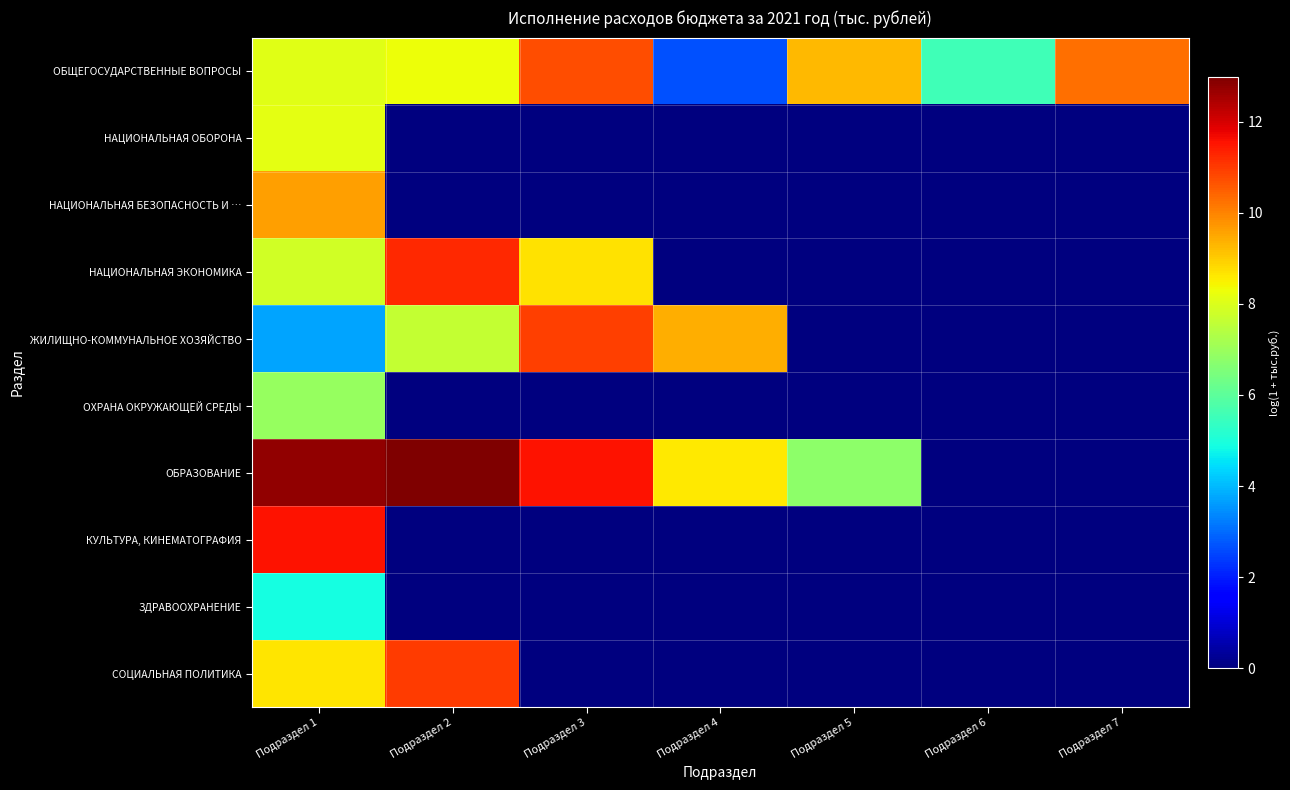

Reading left to right, extract all data points from this chart.

ОБЩЕГОСУДАРСТВЕННЫЕ ВОПРОСЫ: Подраздел 1=8.1	Подраздел 2=8.3	Подраздел 3=10.7	Подраздел 4=2.7	Подраздел 5=9.3	Подраздел 6=5.5	Подраздел 7=10.3
НАЦИОНАЛЬНАЯ ОБОРОНА: Подраздел 1=8.1	Подраздел 2=0.0	Подраздел 3=0.0	Подраздел 4=0.0	Подраздел 5=0.0	Подраздел 6=0.0	Подраздел 7=0.0
НАЦИОНАЛЬНАЯ БЕЗОПАСНОСТЬ И …: Подраздел 1=9.6	Подраздел 2=0.0	Подраздел 3=0.0	Подраздел 4=0.0	Подраздел 5=0.0	Подраздел 6=0.0	Подраздел 7=0.0
НАЦИОНАЛЬНАЯ ЭКОНОМИКА: Подраздел 1=7.9	Подраздел 2=11.2	Подраздел 3=8.7	Подраздел 4=0.0	Подраздел 5=0.0	Подраздел 6=0.0	Подраздел 7=0.0
ЖИЛИЩНО-КОММУНАЛЬНОЕ ХОЗЯЙСТВО: Подраздел 1=3.7	Подраздел 2=7.6	Подраздел 3=10.9	Подраздел 4=9.4	Подраздел 5=0.0	Подраздел 6=0.0	Подраздел 7=0.0
ОХРАНА ОКРУЖАЮЩЕЙ СРЕДЫ: Подраздел 1=6.9	Подраздел 2=0.0	Подраздел 3=0.0	Подраздел 4=0.0	Подраздел 5=0.0	Подраздел 6=0.0	Подраздел 7=0.0
ОБРАЗОВАНИЕ: Подраздел 1=12.8	Подраздел 2=13.0	Подраздел 3=11.5	Подраздел 4=8.6	Подраздел 5=6.8	Подраздел 6=0.0	Подраздел 7=0.0
КУЛЬТУРА, КИНЕМАТОГРАФИЯ: Подраздел 1=11.5	Подраздел 2=0.0	Подраздел 3=0.0	Подраздел 4=0.0	Подраздел 5=0.0	Подраздел 6=0.0	Подраздел 7=0.0
ЗДРАВООХРАНЕНИЕ: Подраздел 1=4.9	Подраздел 2=0.0	Подраздел 3=0.0	Подраздел 4=0.0	Подраздел 5=0.0	Подраздел 6=0.0	Подраздел 7=0.0
СОЦИАЛЬНАЯ ПОЛИТИКА: Подраздел 1=8.7	Подраздел 2=11.0	Подраздел 3=0.0	Подраздел 4=0.0	Подраздел 5=0.0	Подраздел 6=0.0	Подраздел 7=0.0